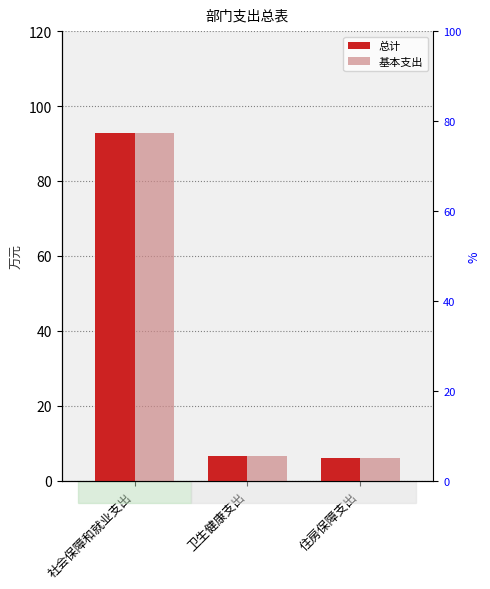

What is the label of the 1st bar from the right?

住房保障支出